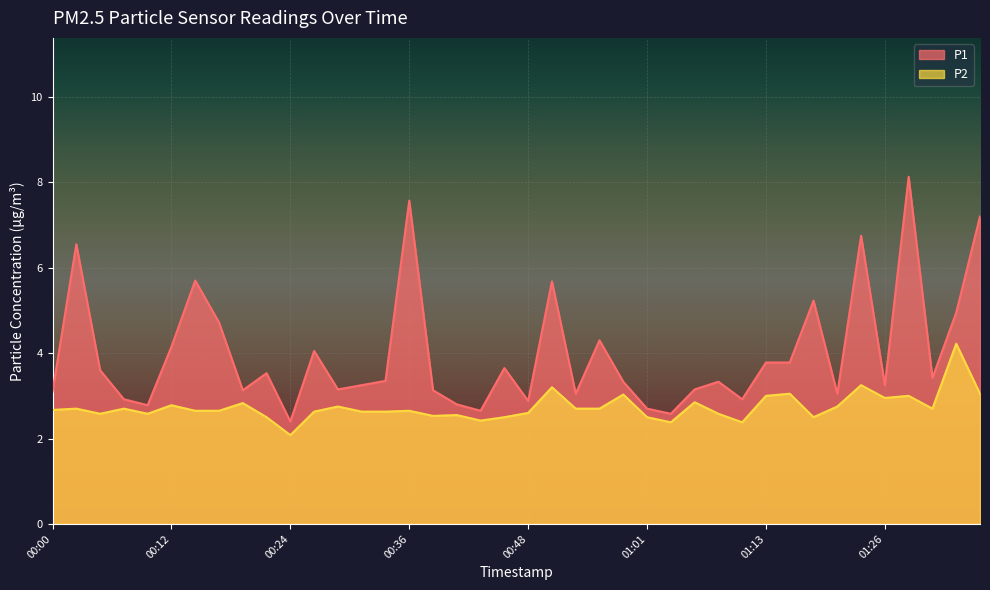

Rank the series by their average value, from highest to lowest.

P1, P2